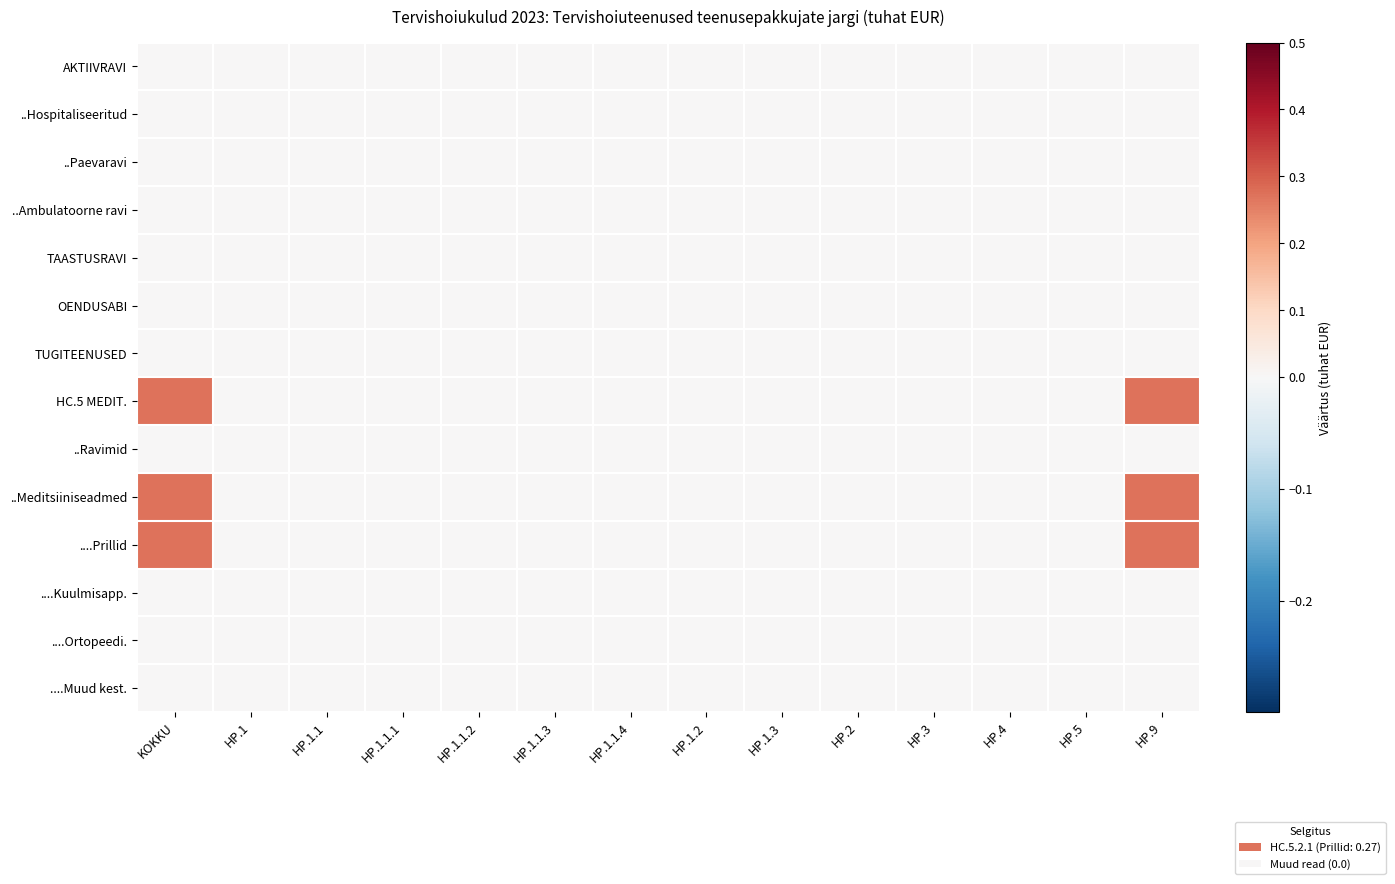

Reading left to right, extract all data points from this chart.

AKTIIVRAVI: KOKKU=0.0	HP.1=0.0	HP.1.1=0.0	HP.1.1.1=0.0	HP.1.1.2=0.0	HP.1.1.3=0.0	HP.1.1.4=0.0	HP.1.2=0.0	HP.1.3=0.0	HP.2=0.0	HP.3=0.0	HP.4=0.0	HP.5=0.0	HP.9=0.0
..Hospitaliseeritud: KOKKU=0.0	HP.1=0.0	HP.1.1=0.0	HP.1.1.1=0.0	HP.1.1.2=0.0	HP.1.1.3=0.0	HP.1.1.4=0.0	HP.1.2=0.0	HP.1.3=0.0	HP.2=0.0	HP.3=0.0	HP.4=0.0	HP.5=0.0	HP.9=0.0
..Paevaravi: KOKKU=0.0	HP.1=0.0	HP.1.1=0.0	HP.1.1.1=0.0	HP.1.1.2=0.0	HP.1.1.3=0.0	HP.1.1.4=0.0	HP.1.2=0.0	HP.1.3=0.0	HP.2=0.0	HP.3=0.0	HP.4=0.0	HP.5=0.0	HP.9=0.0
..Ambulatoorne ravi: KOKKU=0.0	HP.1=0.0	HP.1.1=0.0	HP.1.1.1=0.0	HP.1.1.2=0.0	HP.1.1.3=0.0	HP.1.1.4=0.0	HP.1.2=0.0	HP.1.3=0.0	HP.2=0.0	HP.3=0.0	HP.4=0.0	HP.5=0.0	HP.9=0.0
TAASTUSRAVI: KOKKU=0.0	HP.1=0.0	HP.1.1=0.0	HP.1.1.1=0.0	HP.1.1.2=0.0	HP.1.1.3=0.0	HP.1.1.4=0.0	HP.1.2=0.0	HP.1.3=0.0	HP.2=0.0	HP.3=0.0	HP.4=0.0	HP.5=0.0	HP.9=0.0
OENDUSABI: KOKKU=0.0	HP.1=0.0	HP.1.1=0.0	HP.1.1.1=0.0	HP.1.1.2=0.0	HP.1.1.3=0.0	HP.1.1.4=0.0	HP.1.2=0.0	HP.1.3=0.0	HP.2=0.0	HP.3=0.0	HP.4=0.0	HP.5=0.0	HP.9=0.0
TUGITEENUSED: KOKKU=0.0	HP.1=0.0	HP.1.1=0.0	HP.1.1.1=0.0	HP.1.1.2=0.0	HP.1.1.3=0.0	HP.1.1.4=0.0	HP.1.2=0.0	HP.1.3=0.0	HP.2=0.0	HP.3=0.0	HP.4=0.0	HP.5=0.0	HP.9=0.0
HC.5 MEDIT.: KOKKU=0.3	HP.1=0.0	HP.1.1=0.0	HP.1.1.1=0.0	HP.1.1.2=0.0	HP.1.1.3=0.0	HP.1.1.4=0.0	HP.1.2=0.0	HP.1.3=0.0	HP.2=0.0	HP.3=0.0	HP.4=0.0	HP.5=0.0	HP.9=0.3
..Ravimid: KOKKU=0.0	HP.1=0.0	HP.1.1=0.0	HP.1.1.1=0.0	HP.1.1.2=0.0	HP.1.1.3=0.0	HP.1.1.4=0.0	HP.1.2=0.0	HP.1.3=0.0	HP.2=0.0	HP.3=0.0	HP.4=0.0	HP.5=0.0	HP.9=0.0
..Meditsiiniseadmed: KOKKU=0.3	HP.1=0.0	HP.1.1=0.0	HP.1.1.1=0.0	HP.1.1.2=0.0	HP.1.1.3=0.0	HP.1.1.4=0.0	HP.1.2=0.0	HP.1.3=0.0	HP.2=0.0	HP.3=0.0	HP.4=0.0	HP.5=0.0	HP.9=0.3
....Prillid: KOKKU=0.3	HP.1=0.0	HP.1.1=0.0	HP.1.1.1=0.0	HP.1.1.2=0.0	HP.1.1.3=0.0	HP.1.1.4=0.0	HP.1.2=0.0	HP.1.3=0.0	HP.2=0.0	HP.3=0.0	HP.4=0.0	HP.5=0.0	HP.9=0.3
....Kuulmisapp.: KOKKU=0.0	HP.1=0.0	HP.1.1=0.0	HP.1.1.1=0.0	HP.1.1.2=0.0	HP.1.1.3=0.0	HP.1.1.4=0.0	HP.1.2=0.0	HP.1.3=0.0	HP.2=0.0	HP.3=0.0	HP.4=0.0	HP.5=0.0	HP.9=0.0
....Ortopeedi.: KOKKU=0.0	HP.1=0.0	HP.1.1=0.0	HP.1.1.1=0.0	HP.1.1.2=0.0	HP.1.1.3=0.0	HP.1.1.4=0.0	HP.1.2=0.0	HP.1.3=0.0	HP.2=0.0	HP.3=0.0	HP.4=0.0	HP.5=0.0	HP.9=0.0
....Muud kest.: KOKKU=0.0	HP.1=0.0	HP.1.1=0.0	HP.1.1.1=0.0	HP.1.1.2=0.0	HP.1.1.3=0.0	HP.1.1.4=0.0	HP.1.2=0.0	HP.1.3=0.0	HP.2=0.0	HP.3=0.0	HP.4=0.0	HP.5=0.0	HP.9=0.0